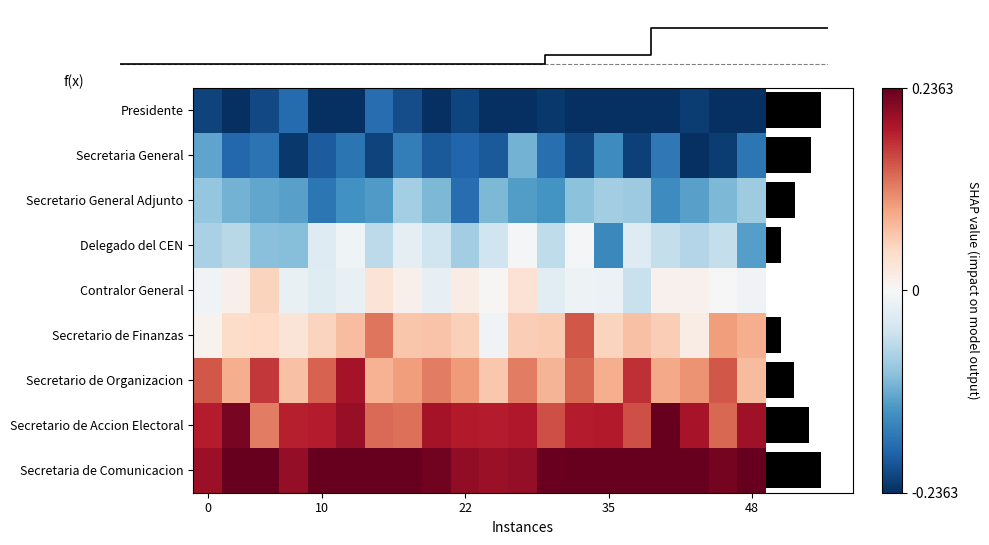

Which series has the largest total across all categories?

Secretaria de Comunicacion